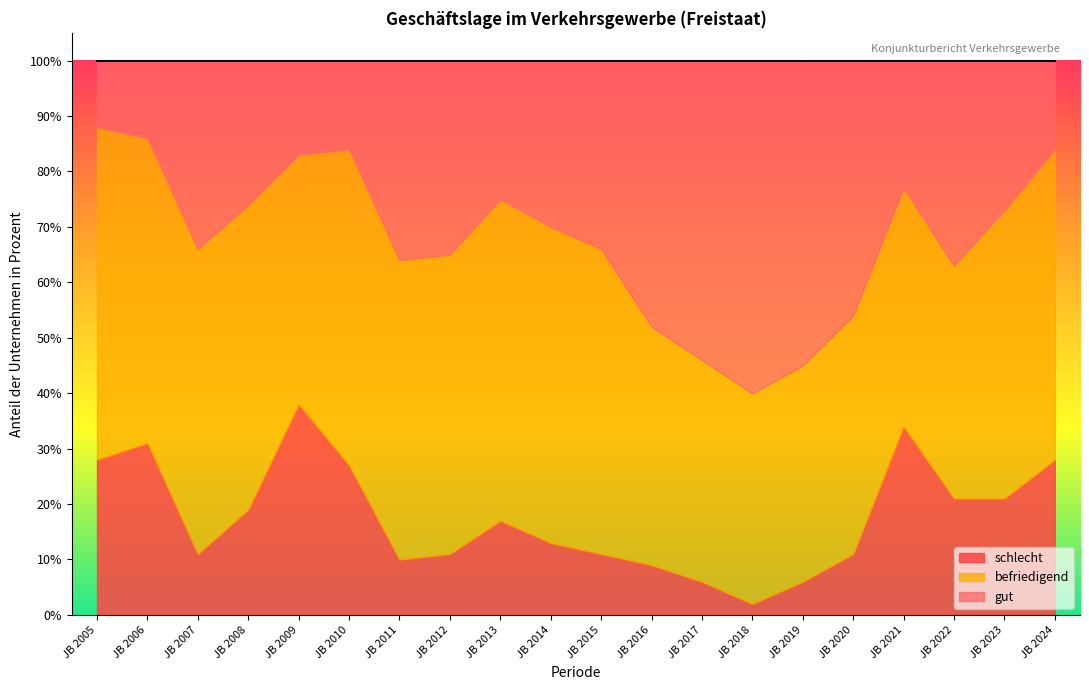

Is it true that schlecht equals 2 at JB 2018?

True